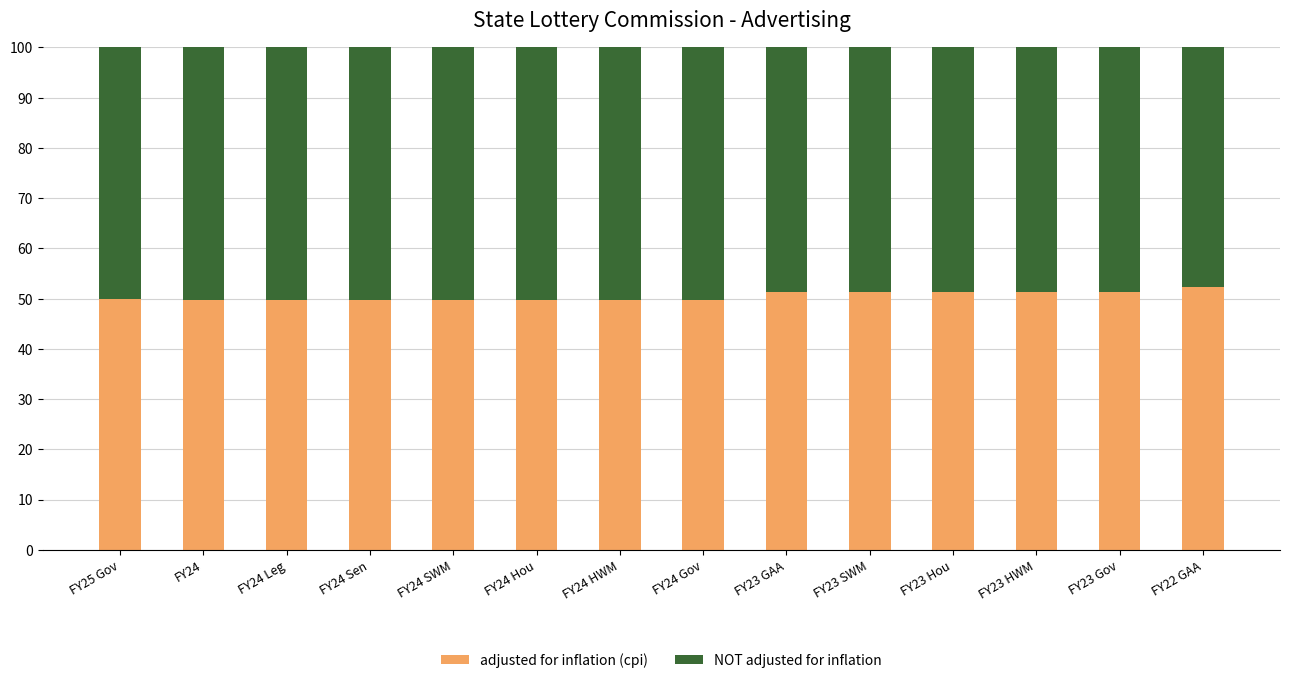

The adjusted for inflation (cpi) series shows 49.8 at FY24 HWM. True or false?

True